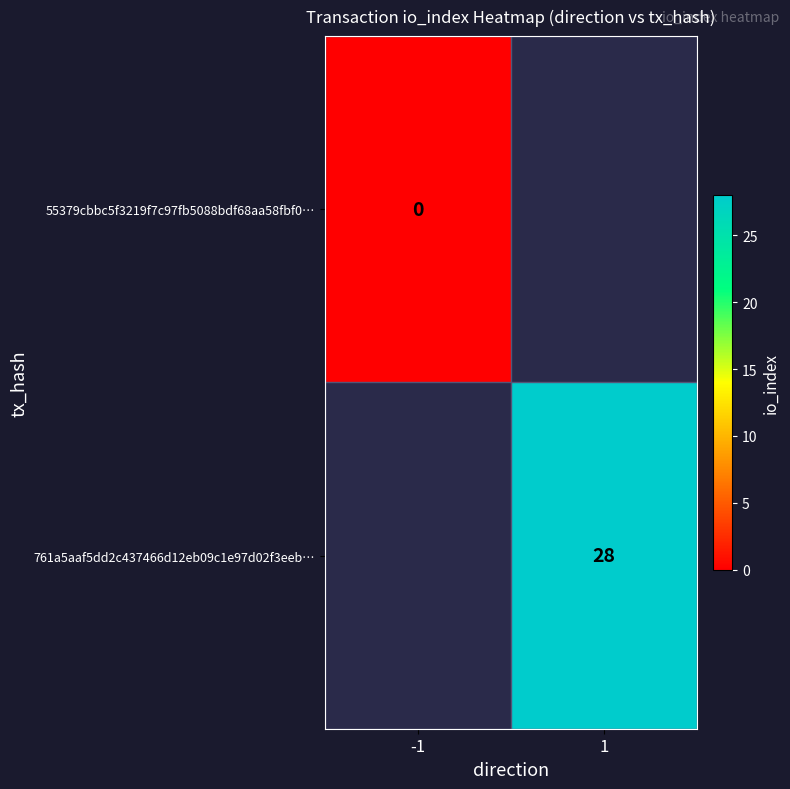

Is it true that 761a5aaf5dd2c437466d12eb09c1e97d02f3eeb… equals 40 at 1?

False